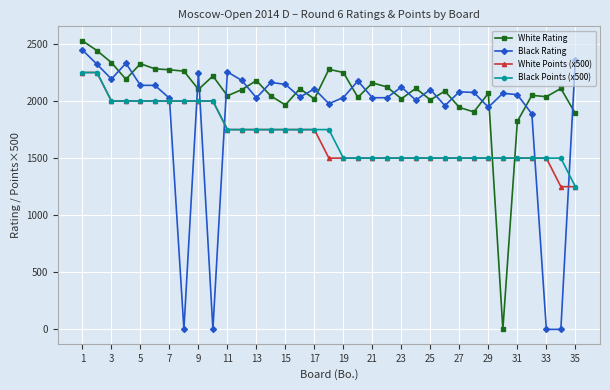

True or false: Black Rating has more than 2 points higher than both neighbors.

True